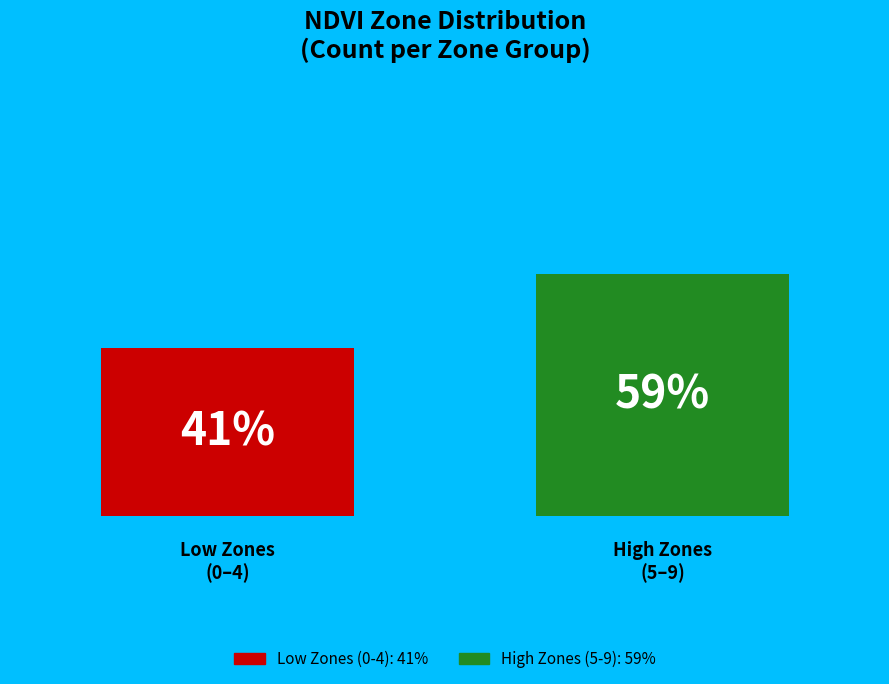

Is it true that 4 is 21% of the pie?

False